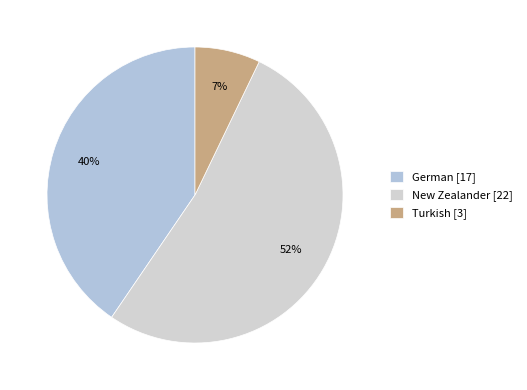

Which has a higher value, Turkish or New Zealander?

New Zealander